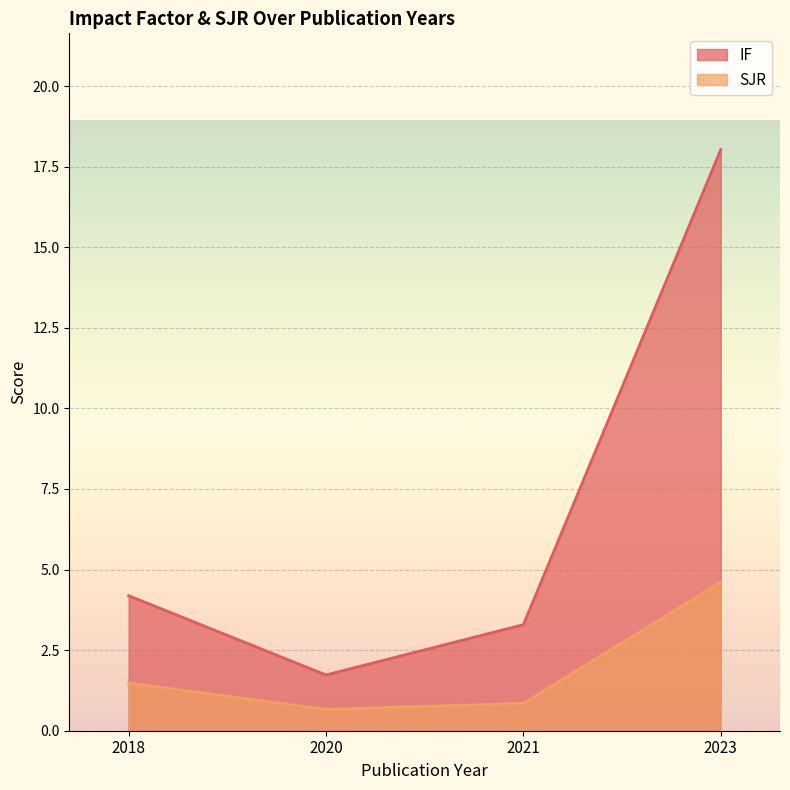

What are all the series names shown in the legend?

IF, SJR